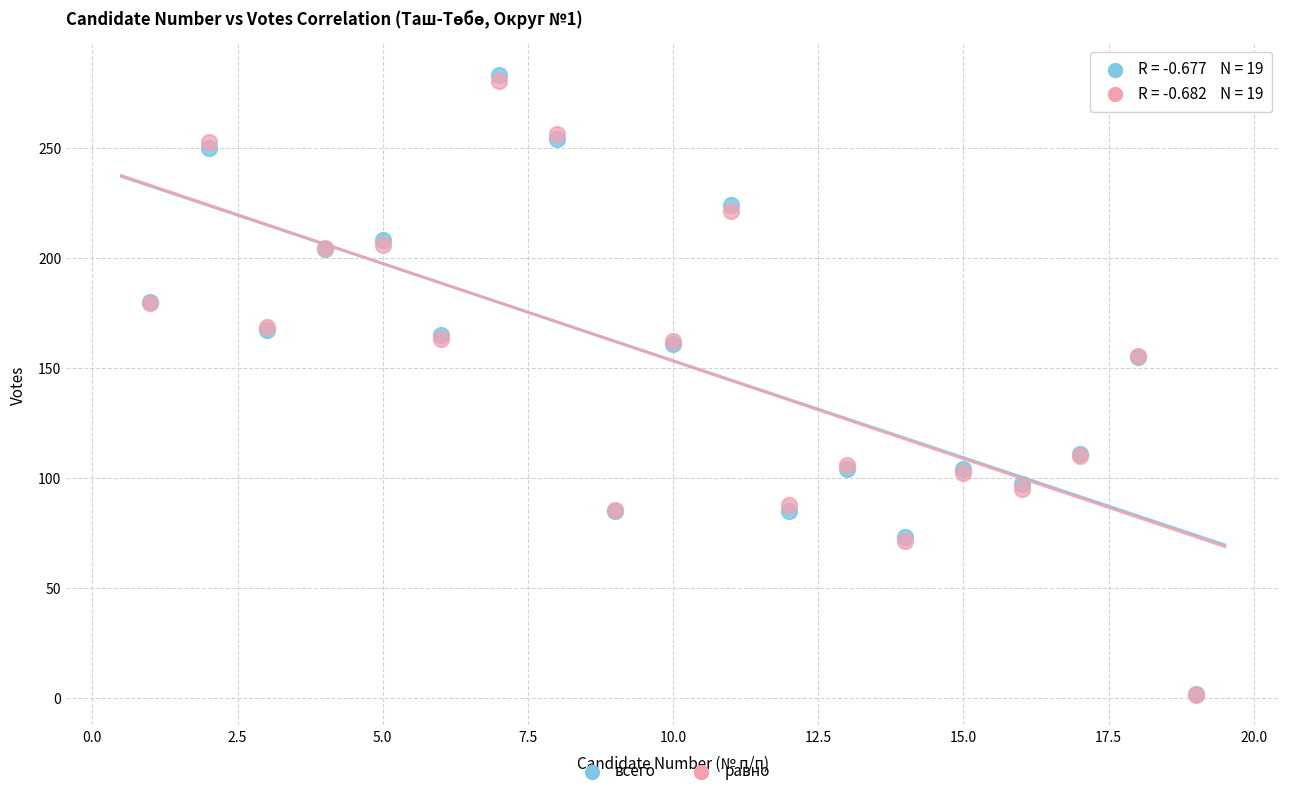

What are all the series names shown in the legend?

всего, равно